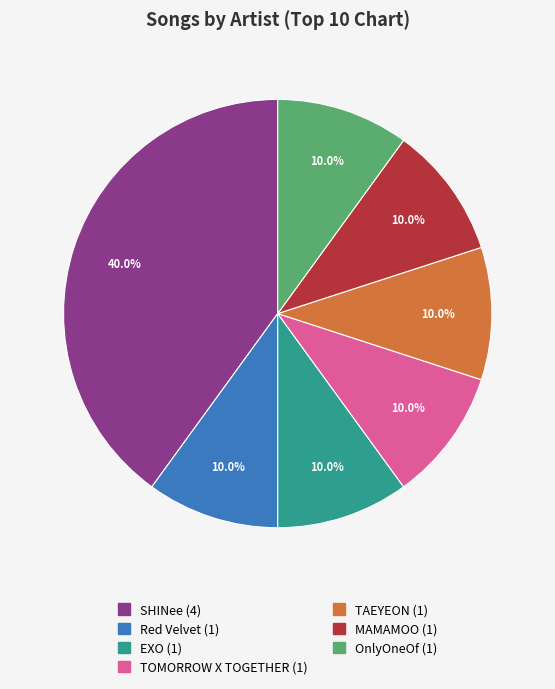

Count the number of slices in the pie.

7